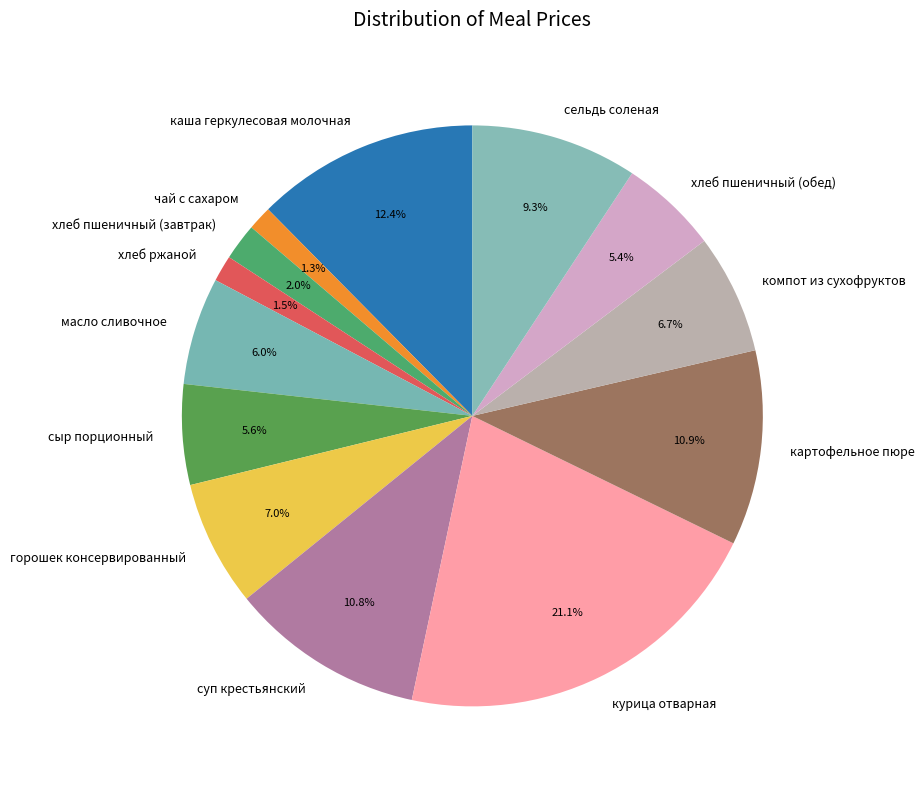

To the nearest percent, what percentage of the pie is курица отварная?

21%